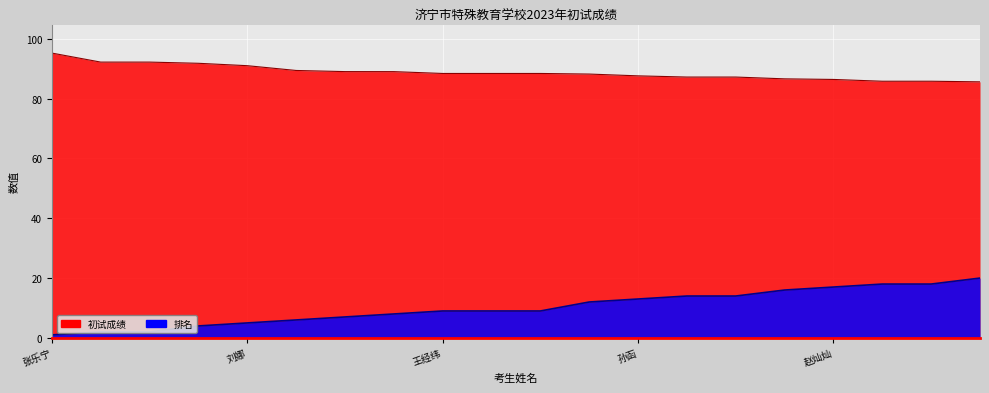

The 排名 series shows 8.0 at 王璐瑶. True or false?

True